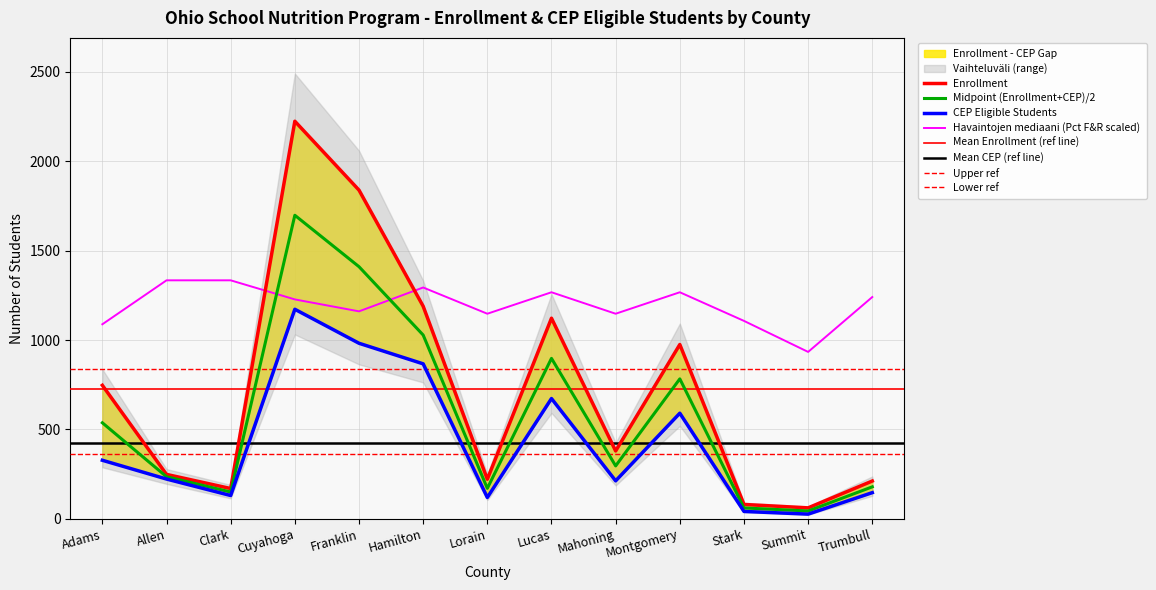

Which category has the lowest value in the Enrollment series?

Summit